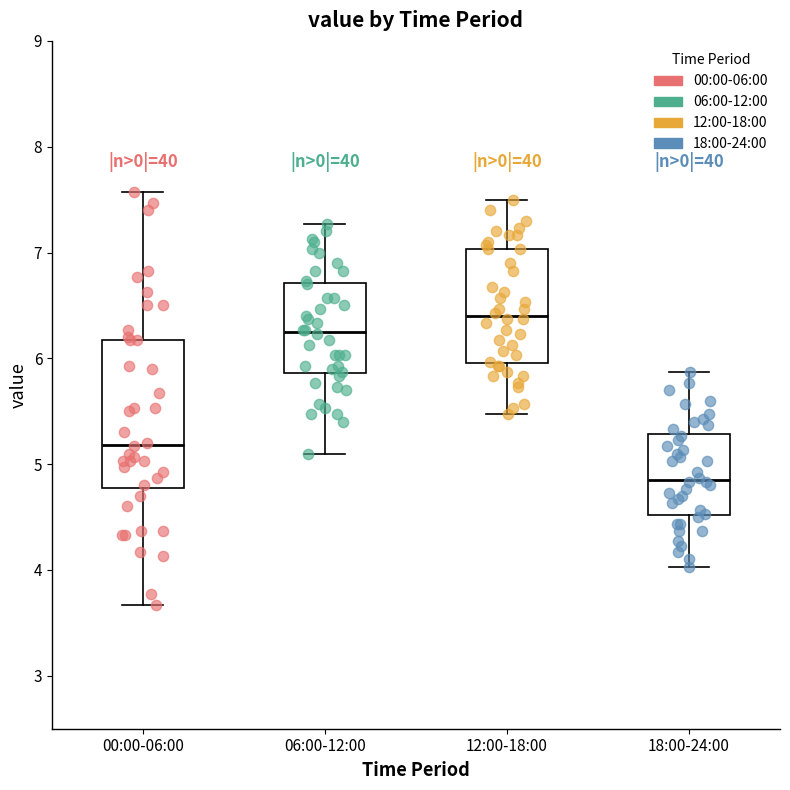

Reading left to right, transcribe this box plot: for each box, give where its median line is, the range the box spans, and where its two whiskers end, as read against the y-axis. The values are not printed on the chart, so give them approximately, as read against the axis.

00:00-06:00: median 5.2, box 4.8 to 6.2, whiskers 3.7 to 7.6
06:00-12:00: median 6.3, box 5.9 to 6.7, whiskers 5.1 to 7.3
12:00-18:00: median 6.4, box 6.0 to 7.0, whiskers 5.5 to 7.5
18:00-24:00: median 4.9, box 4.5 to 5.3, whiskers 4.0 to 5.9